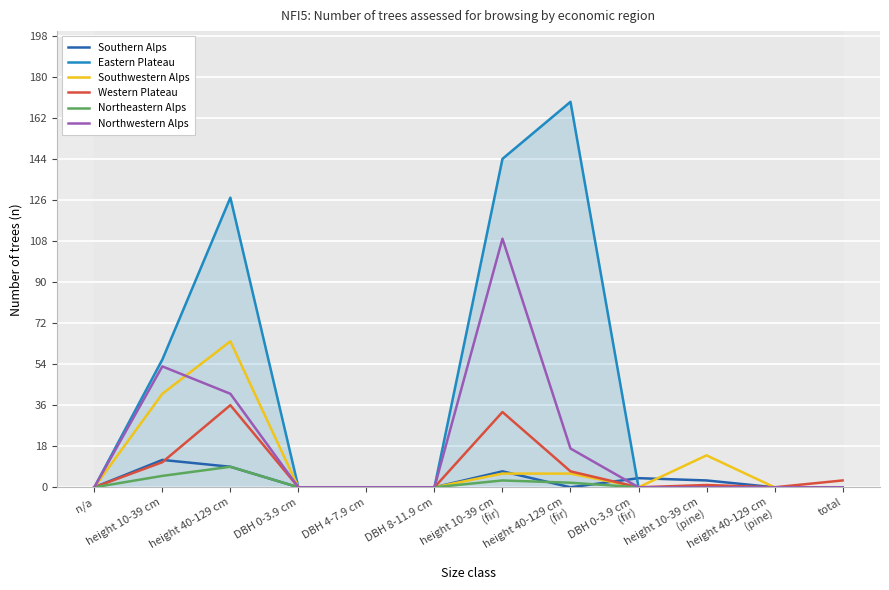

List the labels in order of Eastern Plateau value, smallest first.

n/a, DBH 0-3.9 cm, DBH 4-7.9 cm, DBH 8-11.9 cm, DBH 0-3.9 cm
(fir), height 10-39 cm
(pine), height 40-129 cm
(pine), total, height 10-39 cm, height 40-129 cm, height 10-39 cm
(fir), height 40-129 cm
(fir)